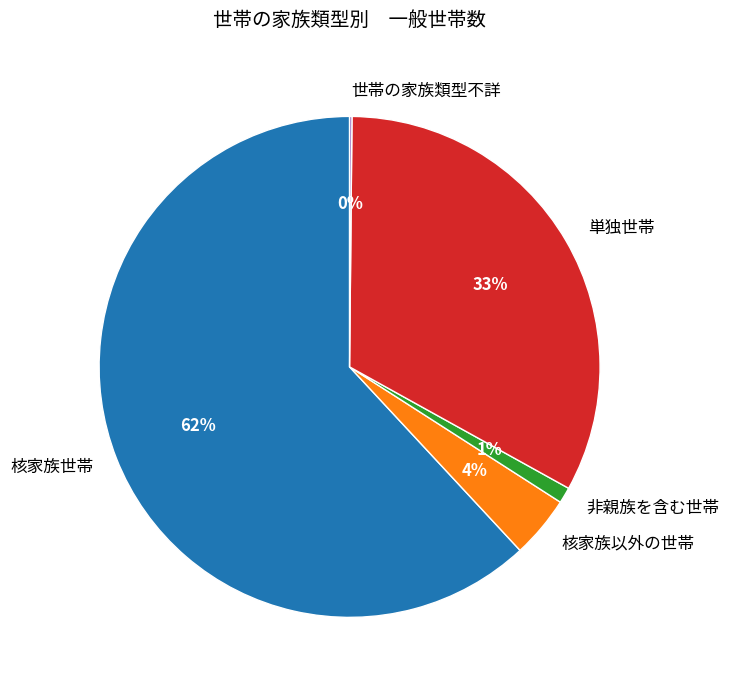

What is the largest slice in the pie chart?

核家族世帯